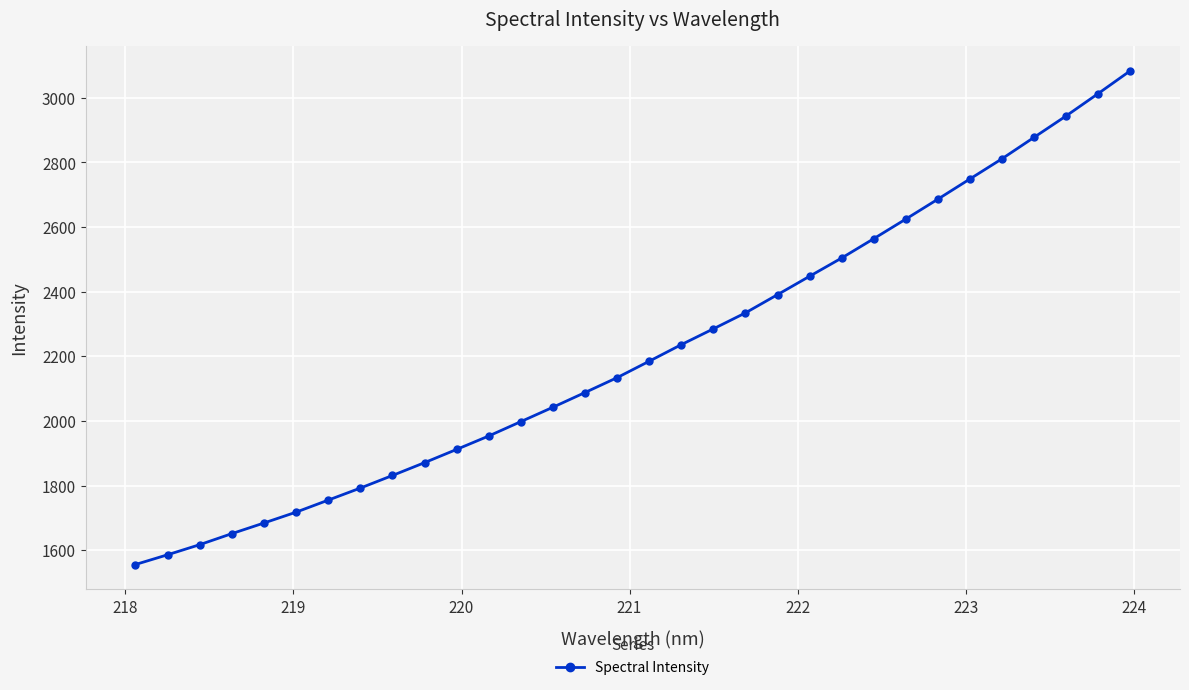

What is the value of the 22nd point from the left?

2447.5